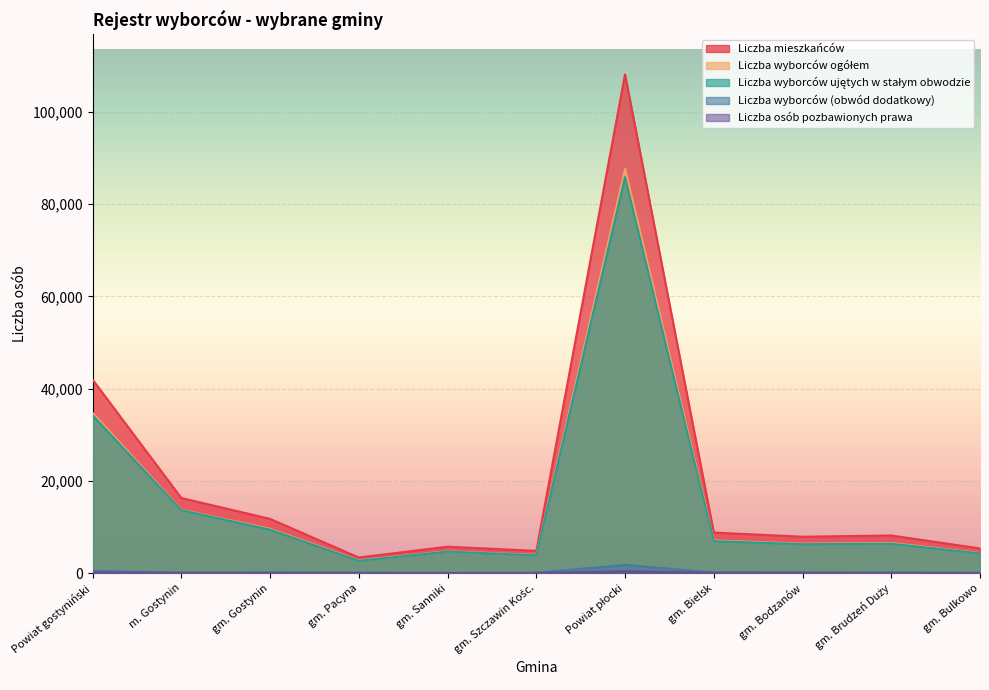

Which series has the widest spread of values?

Liczba mieszkańców